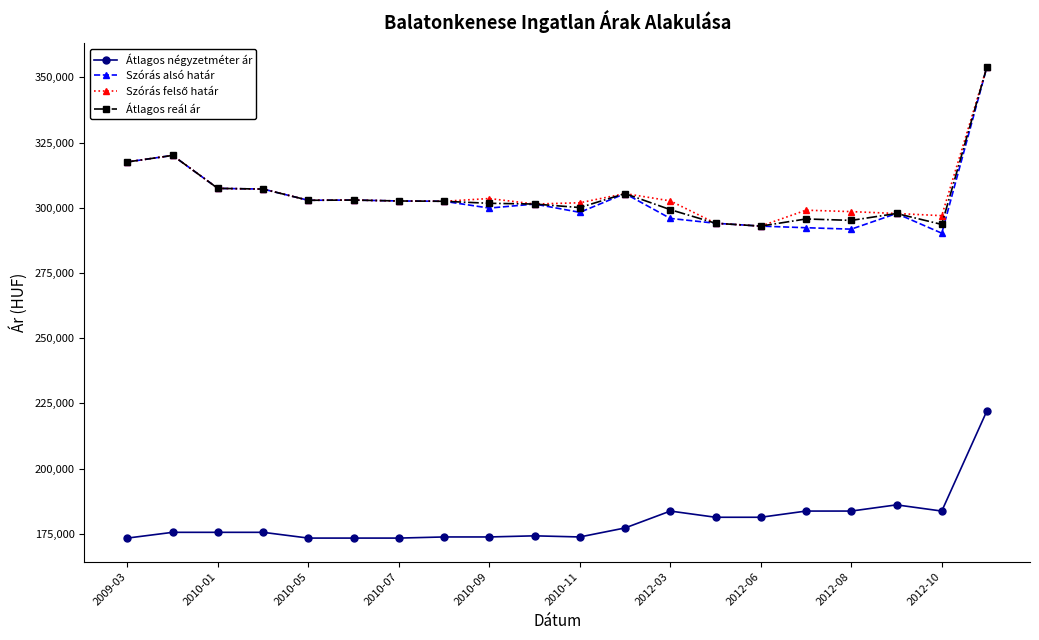

Which series has the largest range (max minus min)?

Szórás alsó határ